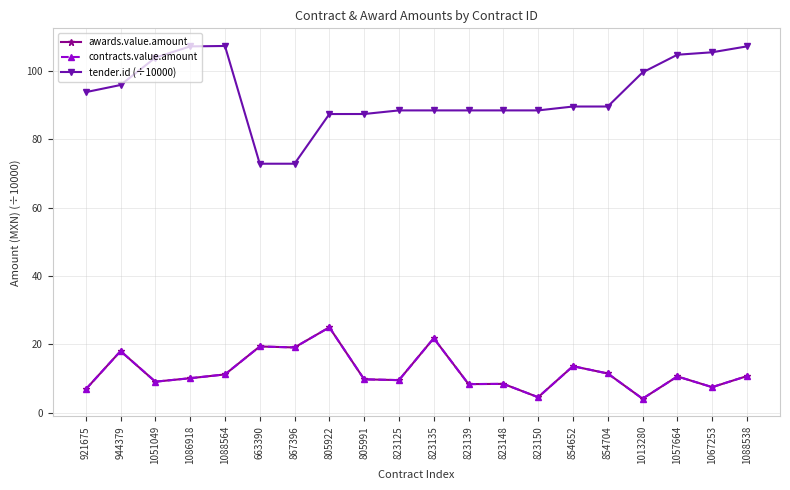

At which category is the sum across all series the highest?

805922